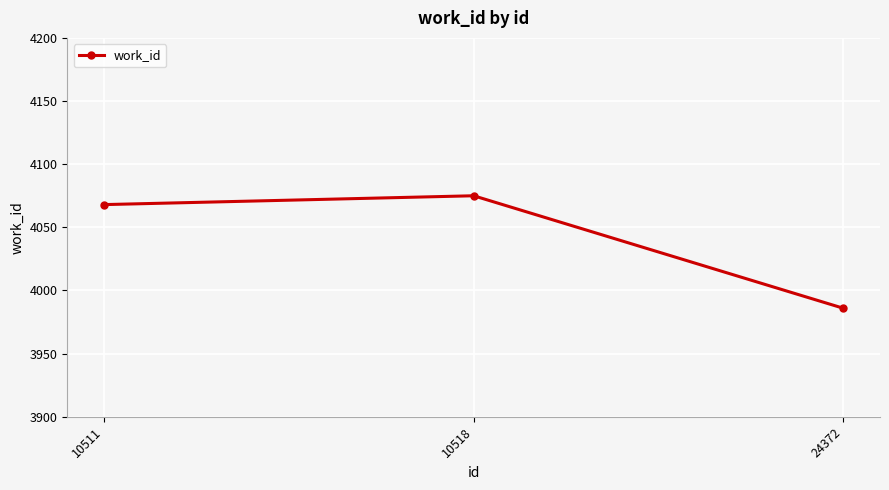

Rank the categories by value from highest to lowest.

10518, 10511, 24372